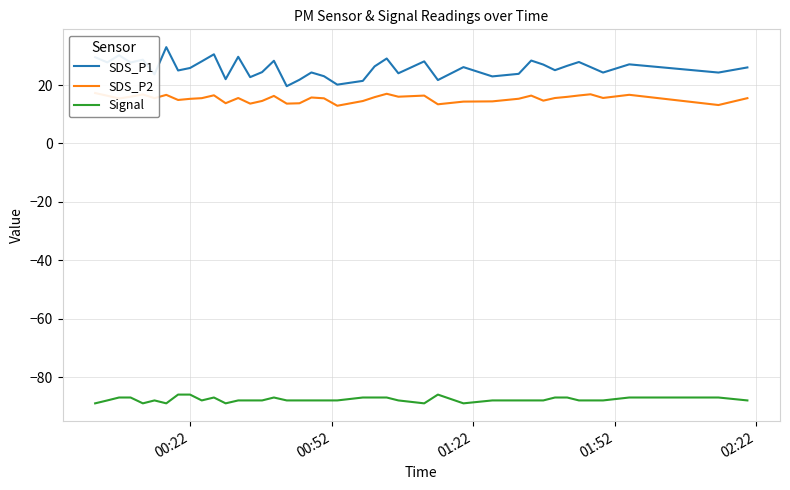

True or false: Signal and SDS_P1 intersect in this chart.

False